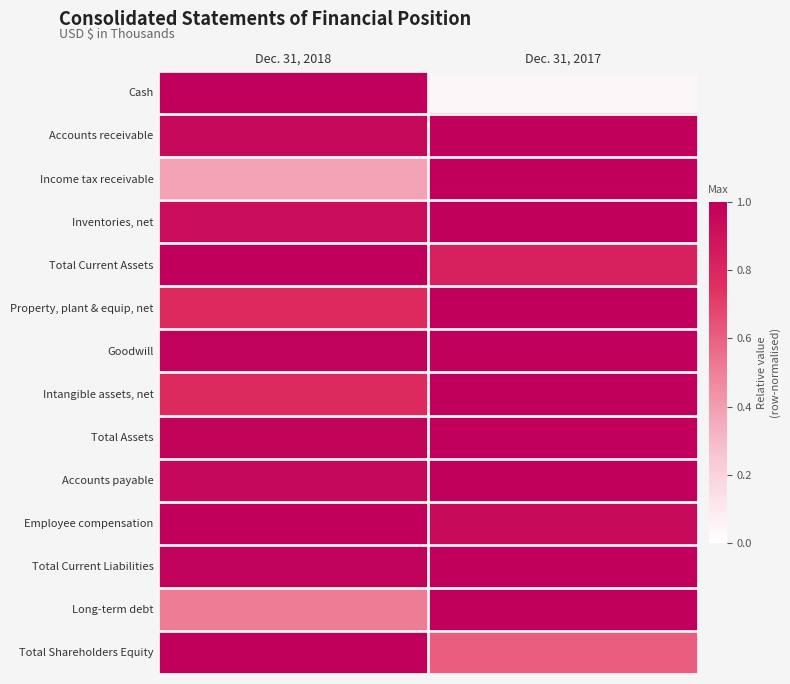

What is the total value across all series at Dec. 31, 2017?

12.4